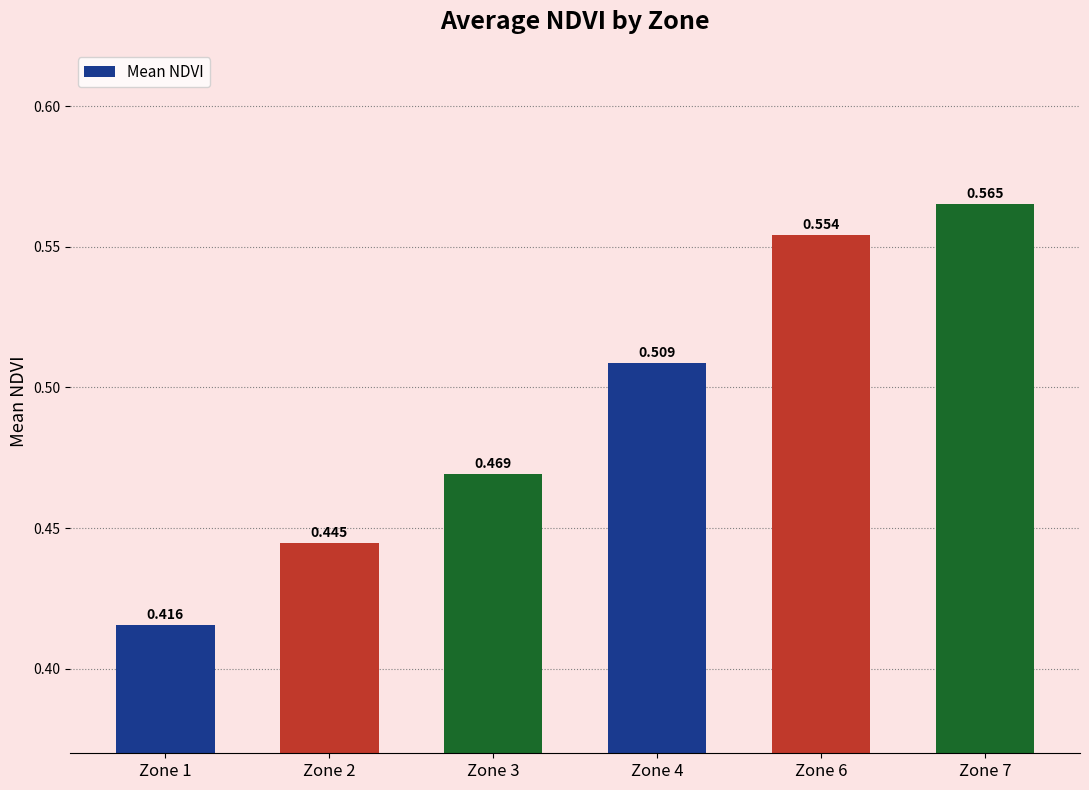

How many values are between 0 and 1?

6